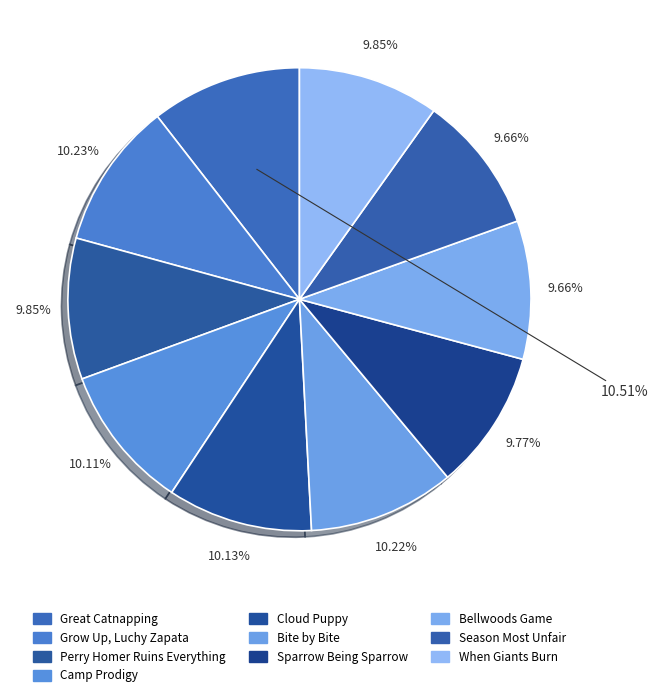

Count the number of slices in the pie.

10